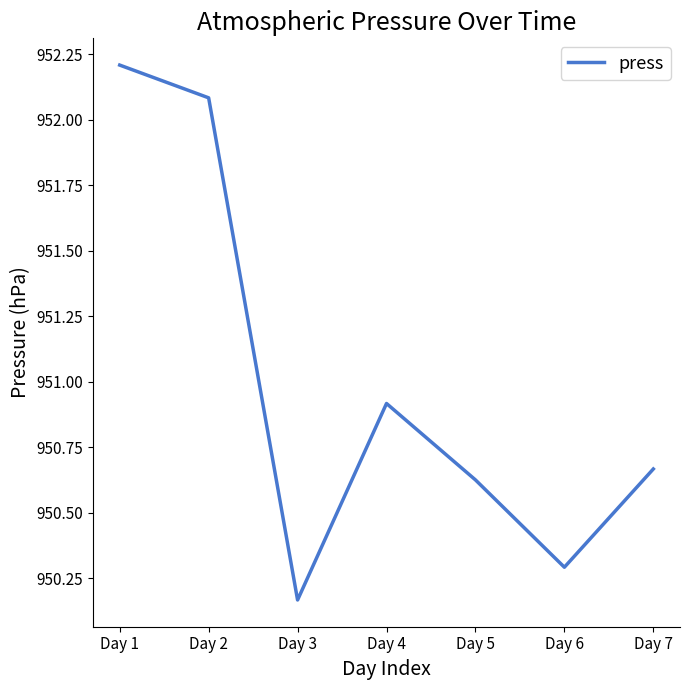

Approximately how many times larger is the value at Day 3 compared to Day 5?

1.0